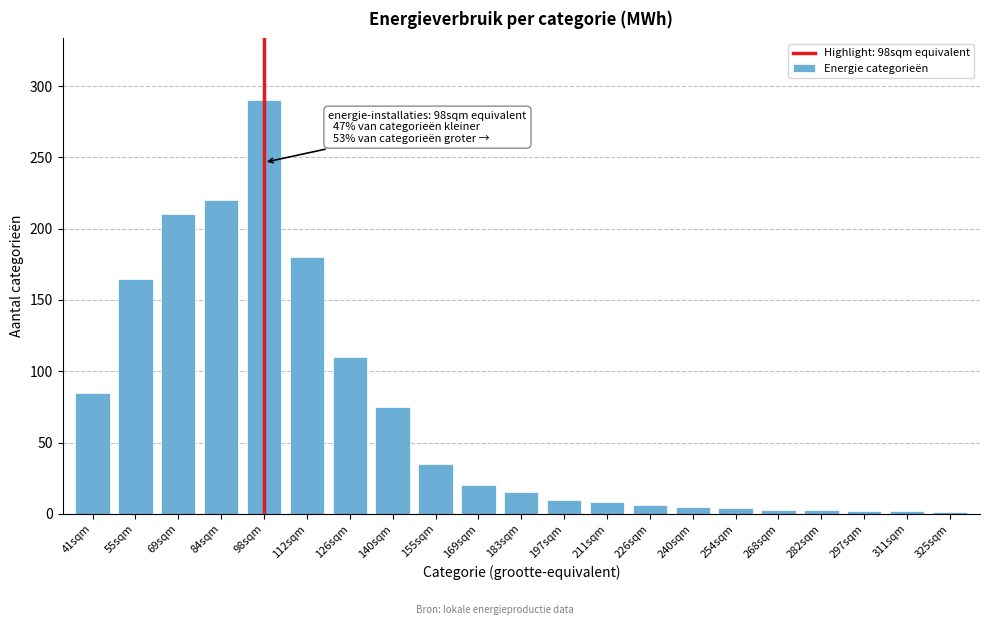

Which label corresponds to the largest value in the chart?

98sqm